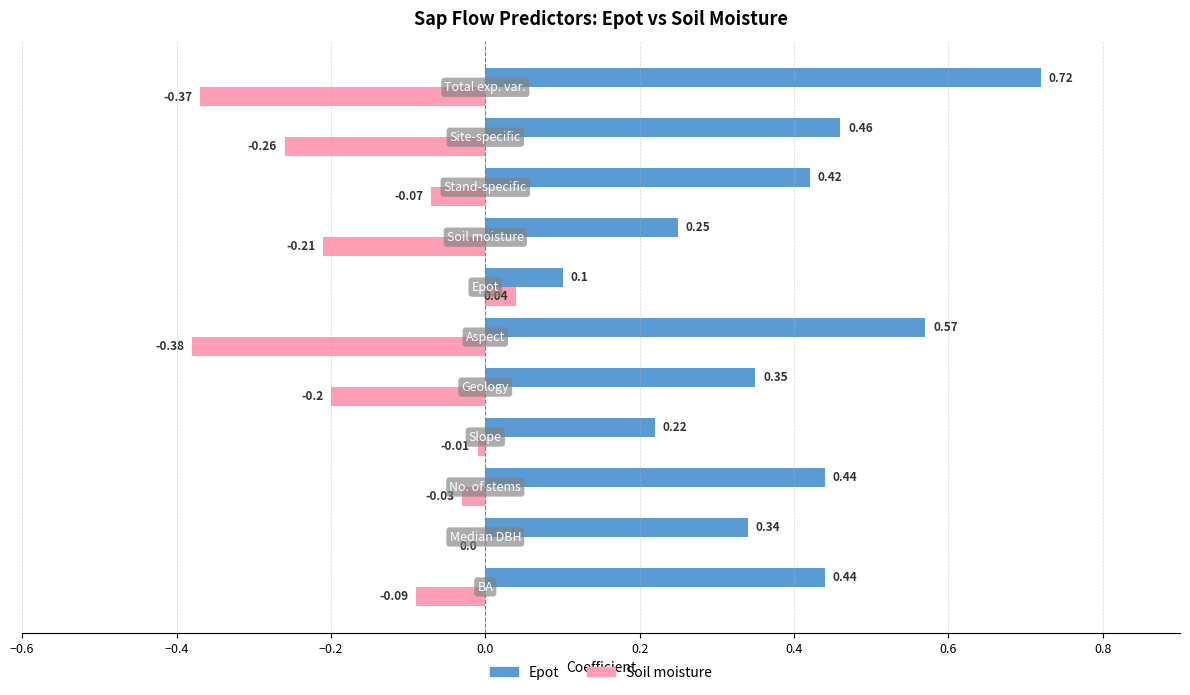

What is the sum of all Epot values?

4.3